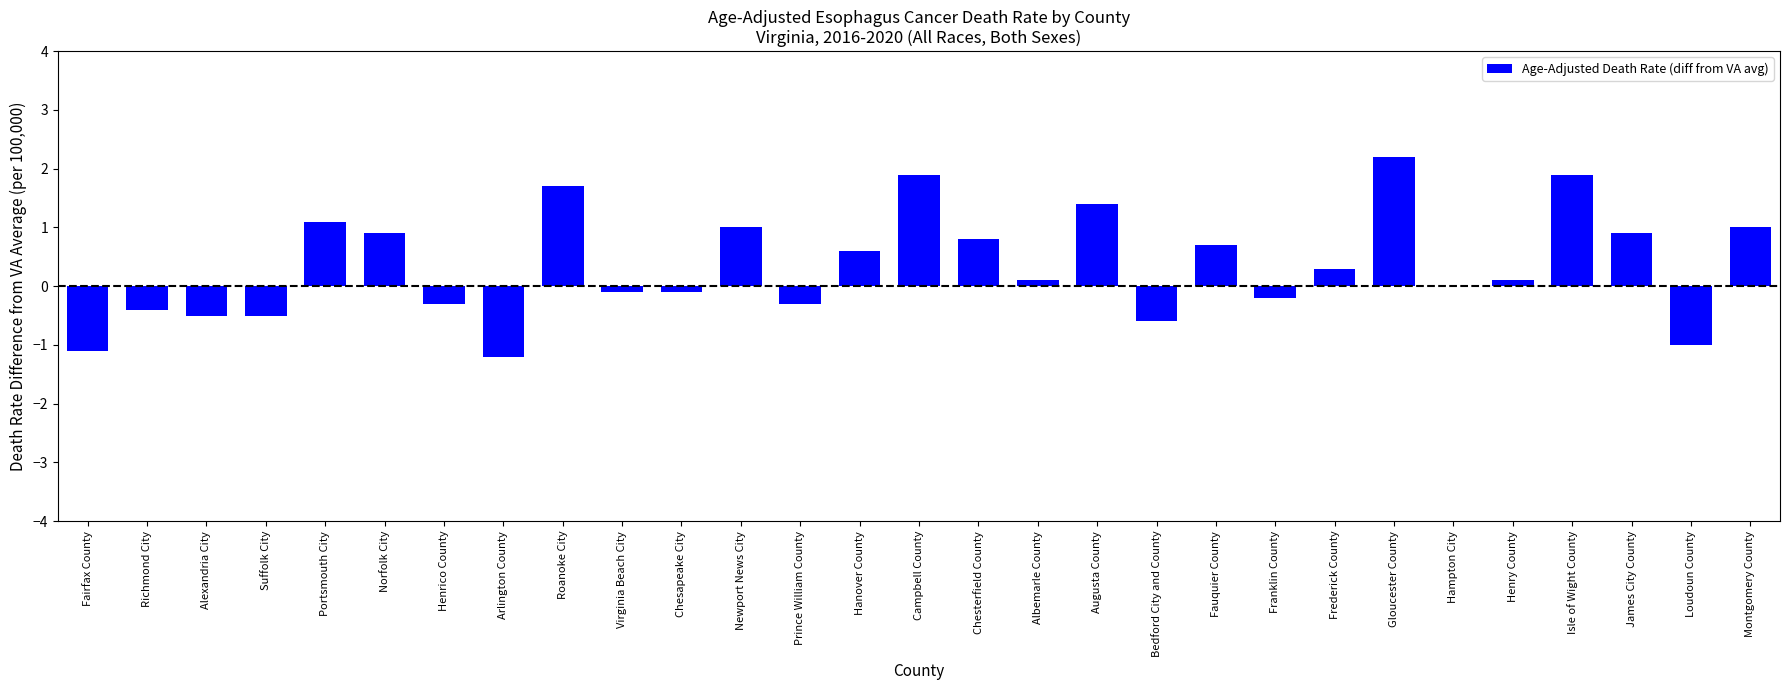

What is the greatest value displayed?

2.2